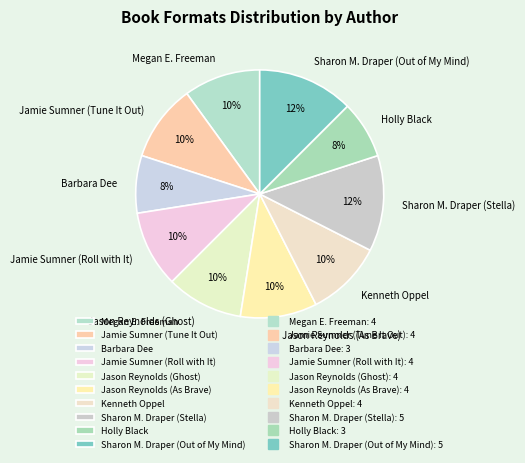

To the nearest percent, what percentage of the pie is Jason Reynolds (As Brave)?

10%